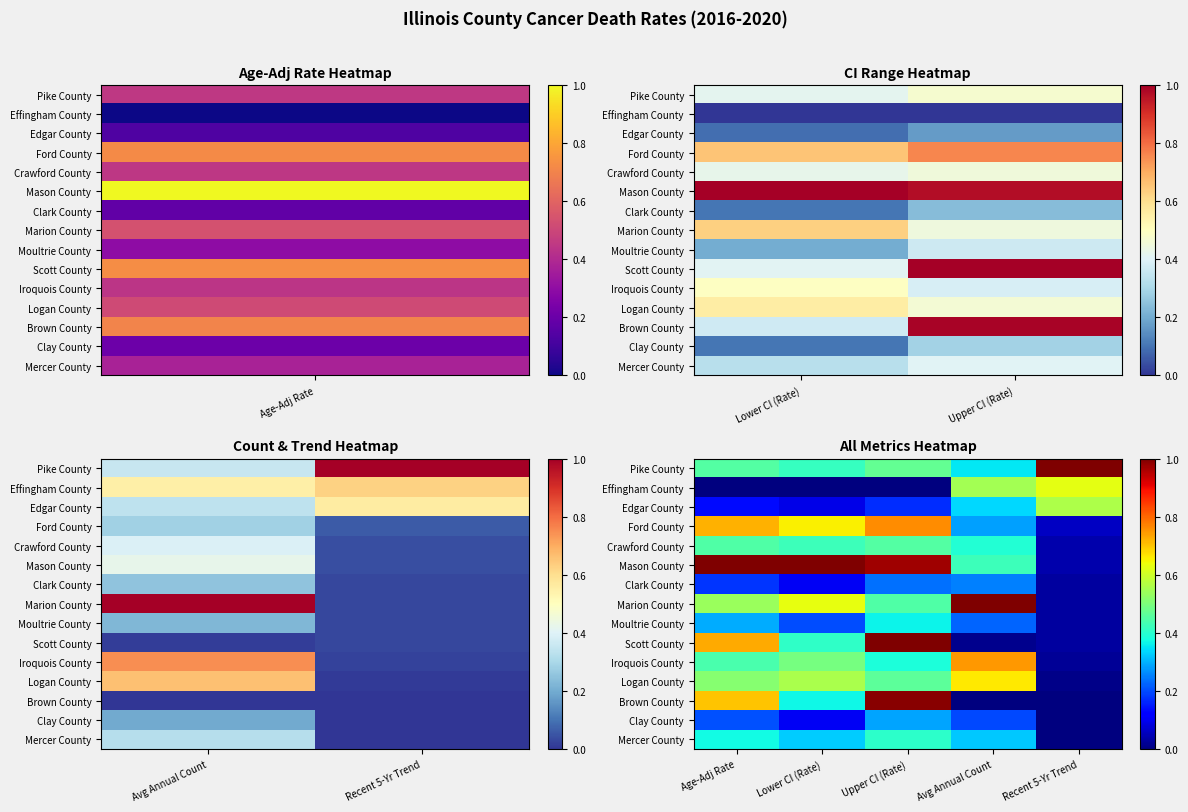

Is it true that Crawford County equals 0.4 at Age-Adj Rate?

True